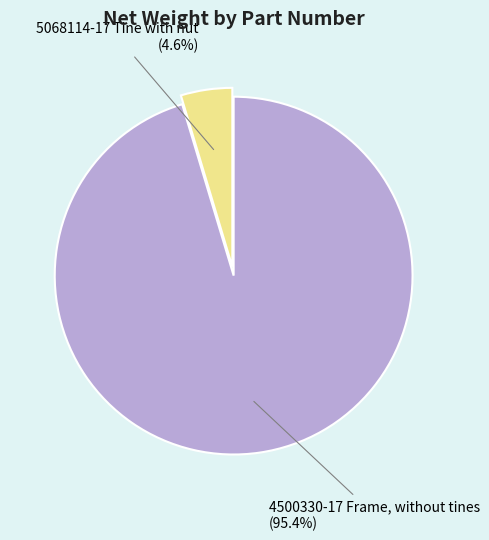

Is it true that 5068114-17 Tine with nut is 5% of the pie?

True